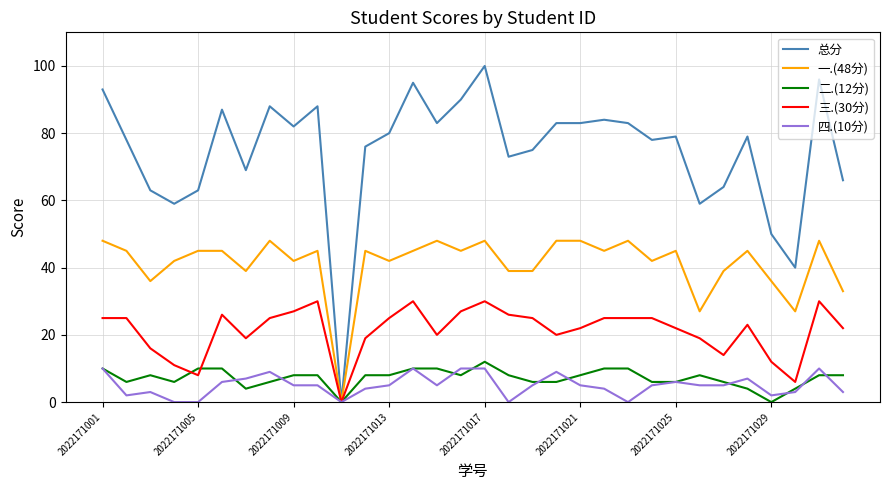

What is the maximum value for 总分?

100